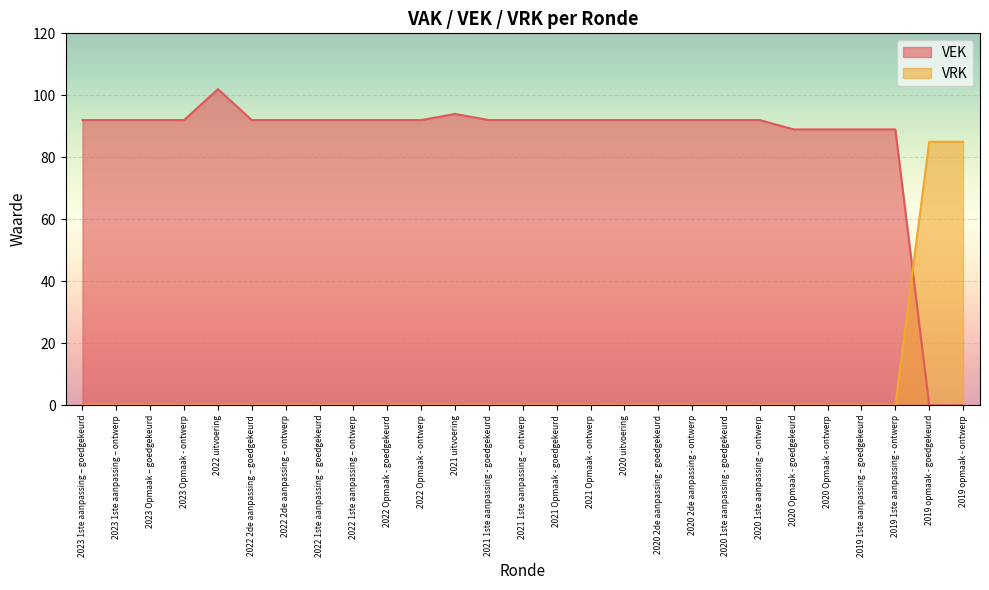

How many values in the VRK series exceed 0?

2